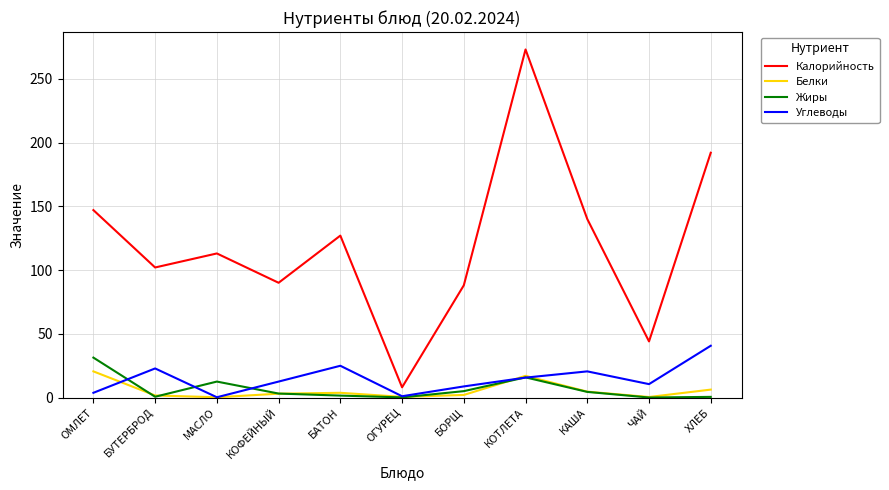

Where does the Жиры series first go above 3?

ОМЛЕТ